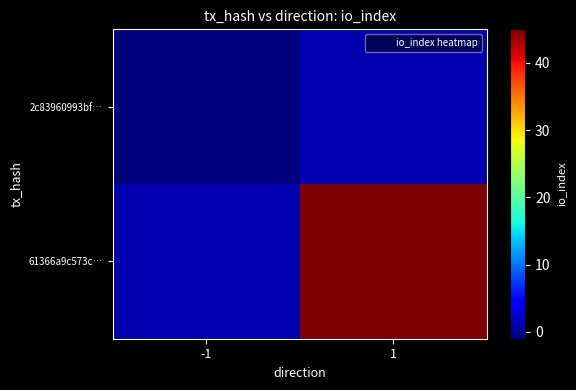

Reading left to right, extract all data points from this chart.

2c83960993bf…: -1=-1	1=1
61366a9c573c…: -1=1	1=45